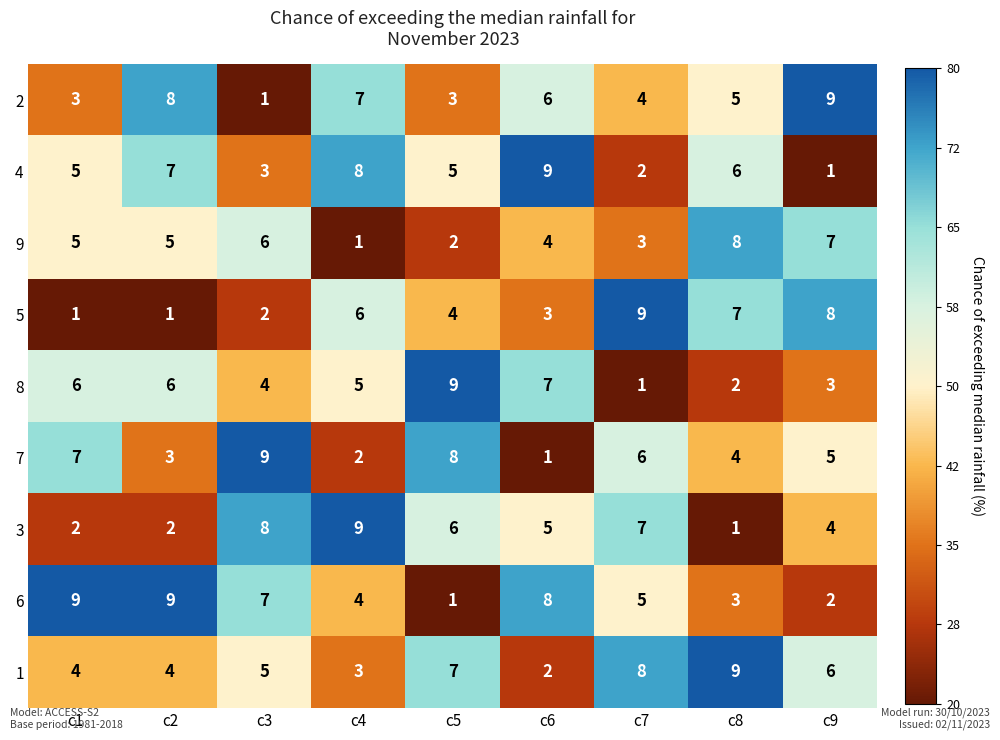

What is the sum of the 5 values at c2 and c7?

10